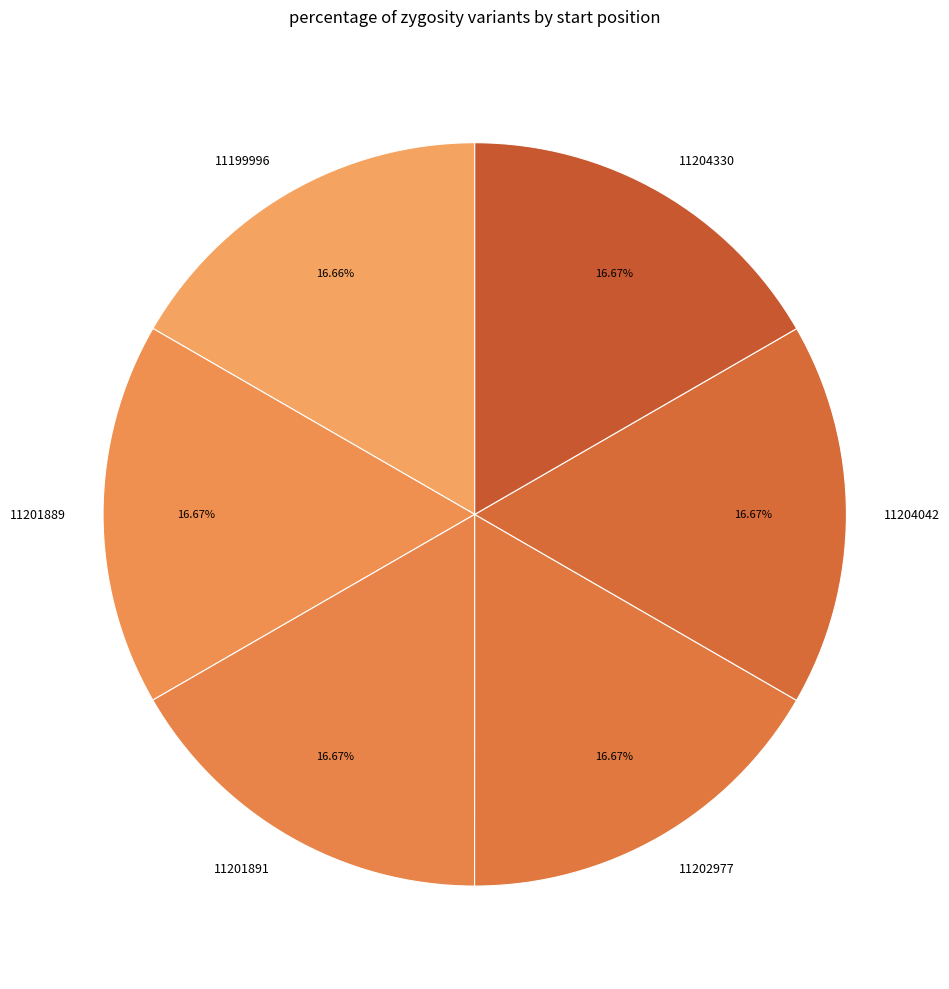

Do 11199996 and 11202977 together represent more than half of the pie?

No